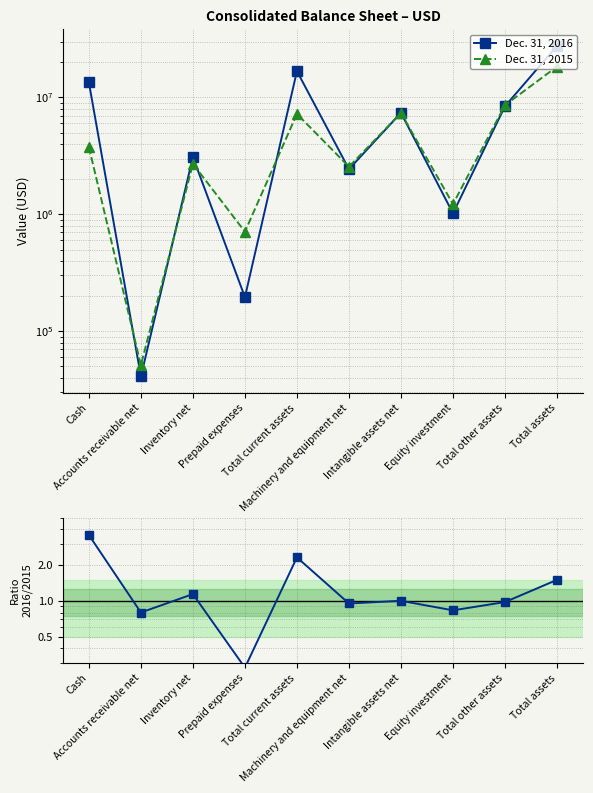

What is the label of the 1st point from the left?

Cash